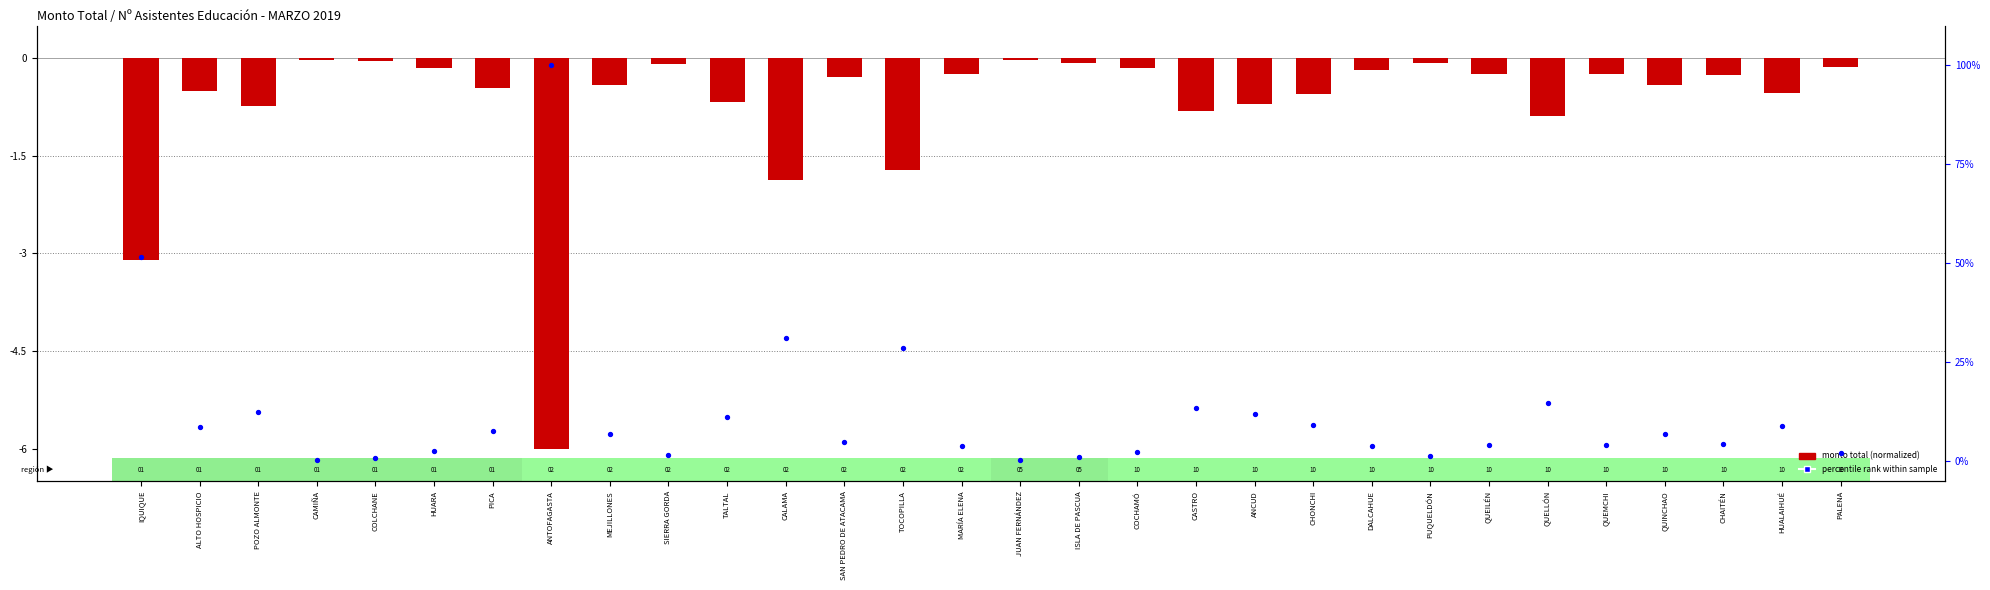

Which series has the largest total across all categories?

percentile rank within sample